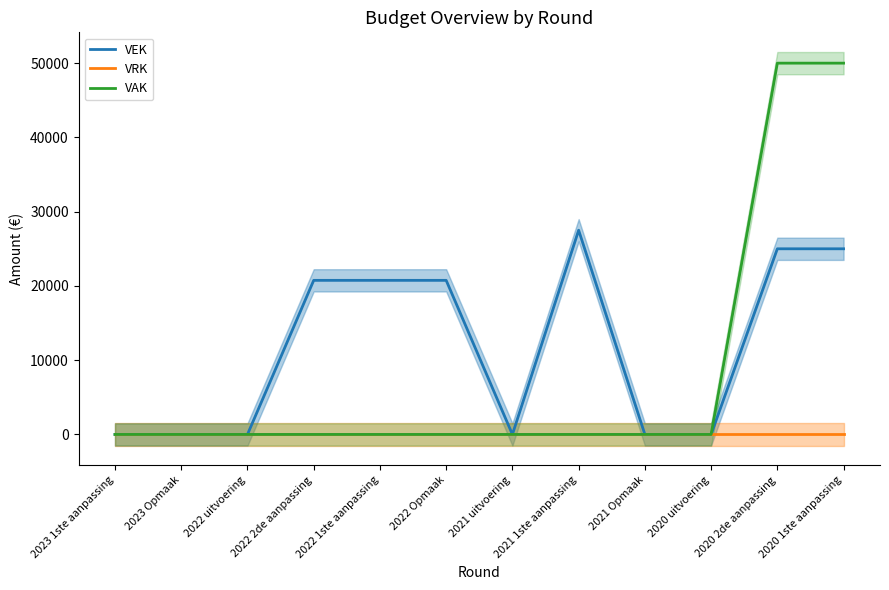

How many lines are shown in the chart?

3